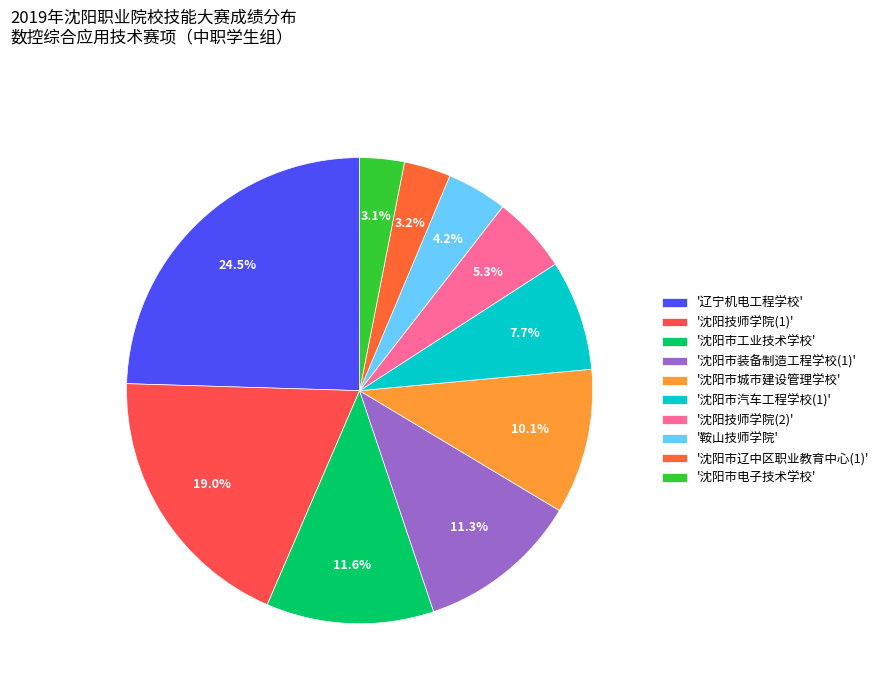

To the nearest percent, what is the difference between the largest and smallest slice percentages?

21%